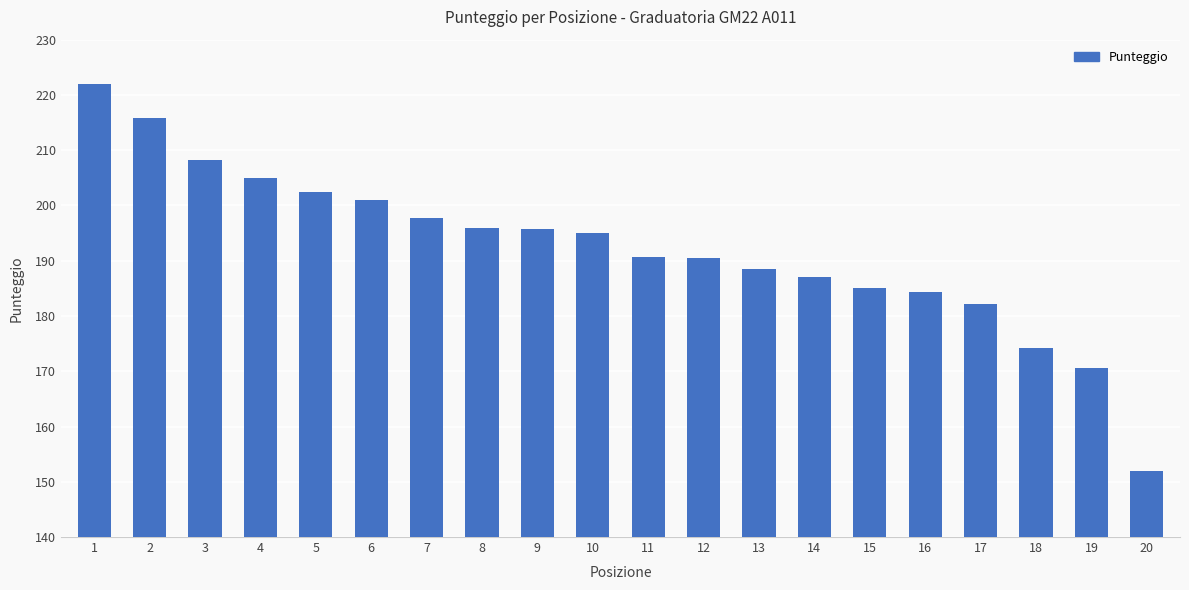

Count the number of data series in this chart.

1